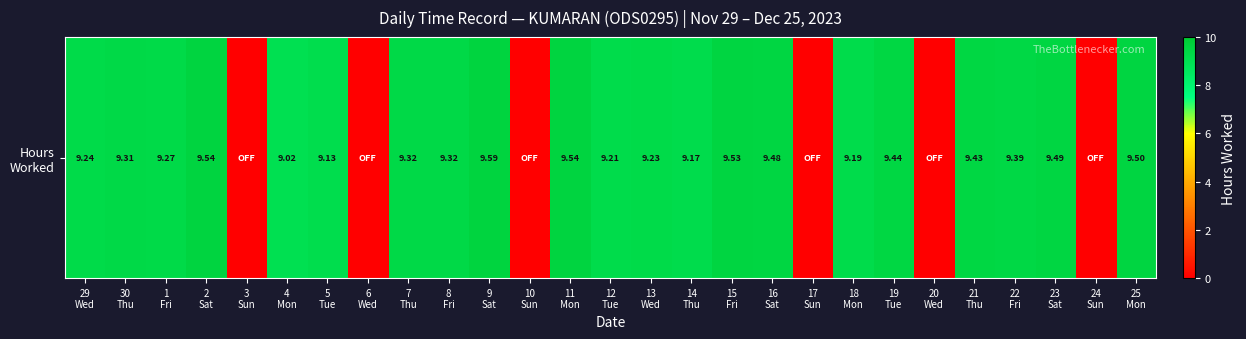

What is the greatest value displayed?

9.6